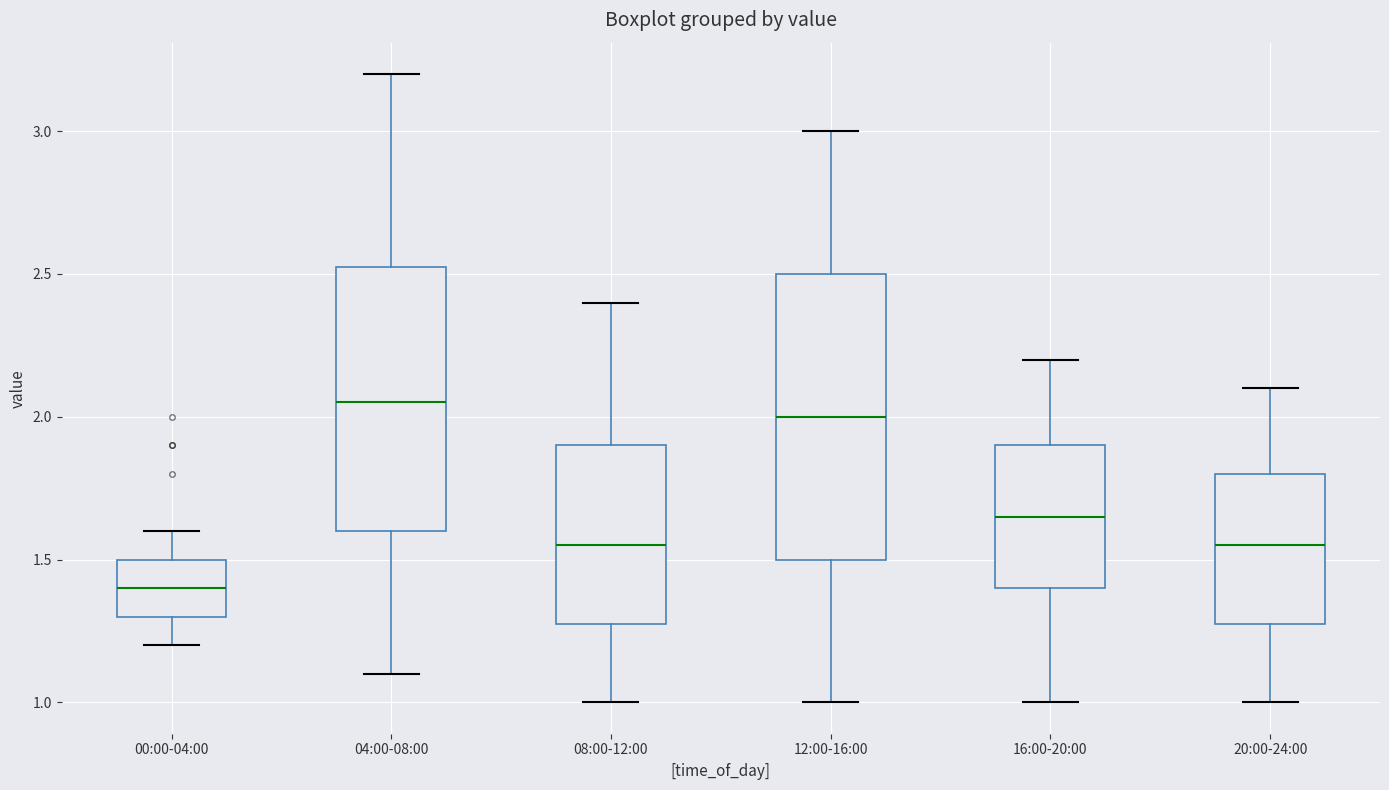

Reading left to right, transcribe this box plot: for each box, give where its median line is, the range the box spans, and where its two whiskers end, as read against the y-axis. The values are not printed on the chart, so give them approximately, as read against the axis.

00:00-04:00: median 1.40, box 1.30 to 1.50, whiskers 1.20 to 1.60
04:00-08:00: median 2.05, box 1.60 to 2.55, whiskers 1.10 to 3.20
08:00-12:00: median 1.55, box 1.30 to 1.90, whiskers 1.00 to 2.40
12:00-16:00: median 2.00, box 1.50 to 2.50, whiskers 1.00 to 3.00
16:00-20:00: median 1.65, box 1.40 to 1.90, whiskers 1.00 to 2.20
20:00-24:00: median 1.55, box 1.30 to 1.80, whiskers 1.00 to 2.10